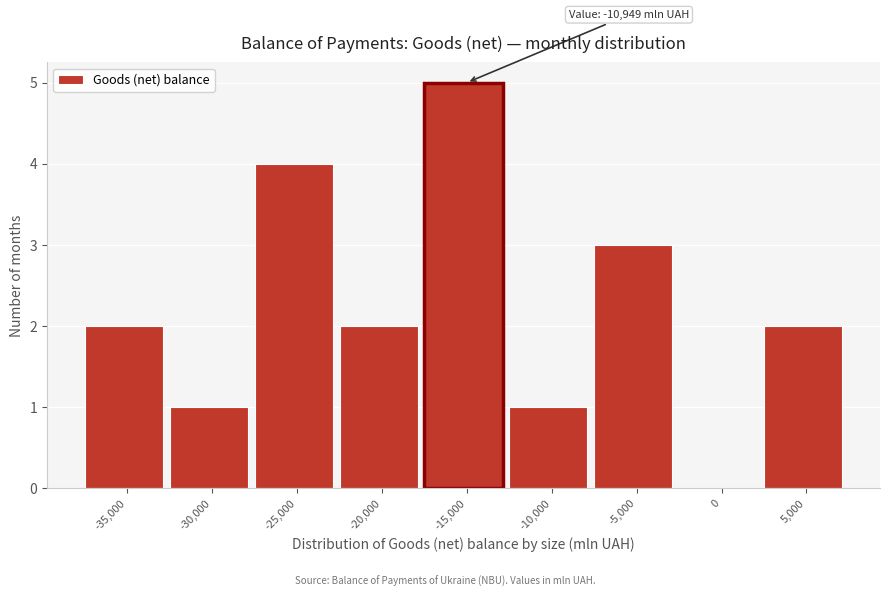

Reading left to right, transcribe all the data shown in this chart.

-35,000=2	-30,000=1	-25,000=4	-20,000=2	-15,000=5	-10,000=1	-5,000=3	0=0	5,000=2